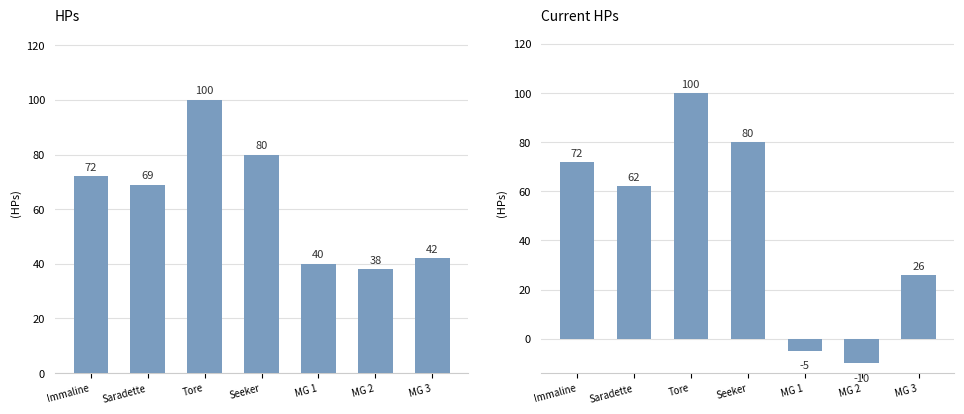

The value of HPs at Tore is 100. True or false?

True